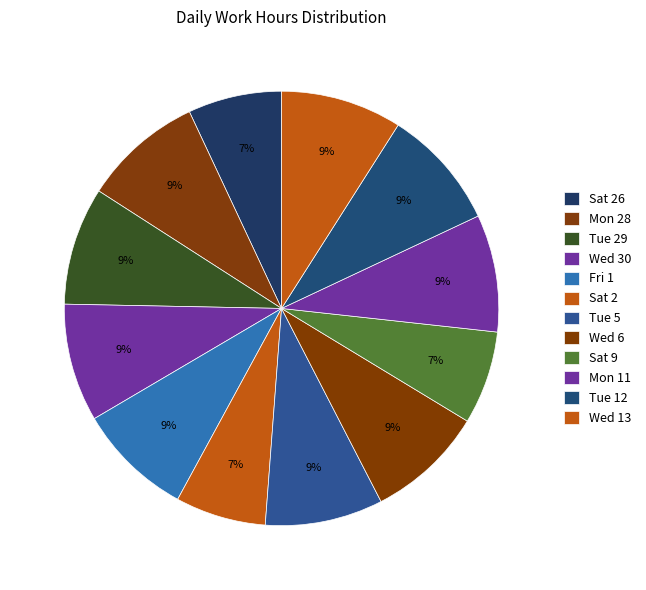

Count the number of slices in the pie.

12